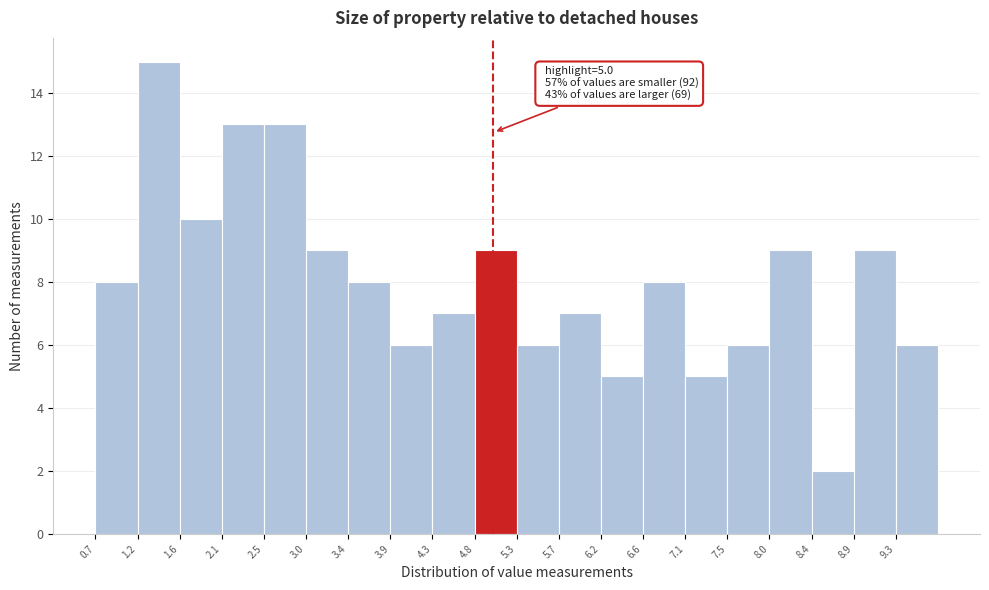

Over which range of the x-axis is the bar tallest?

1.155 to 1.610